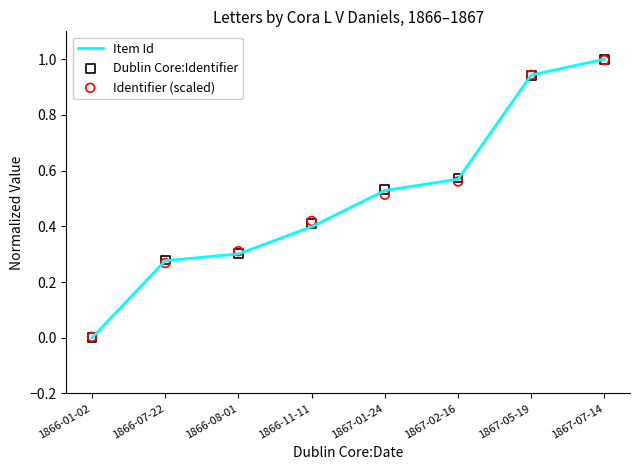

At which category is the sum across all series the highest?

1867-07-14